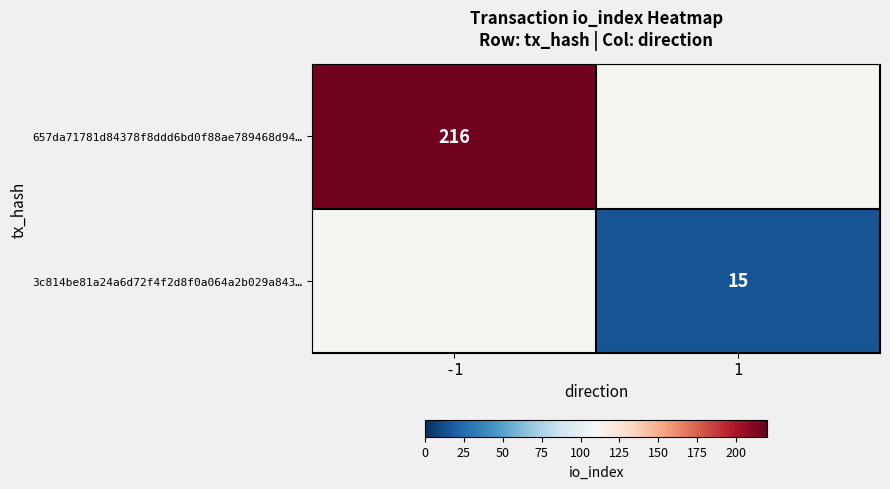

The 657da71781d84378f8ddd6bd0f88ae789468d94… series shows 216 at -1. True or false?

True